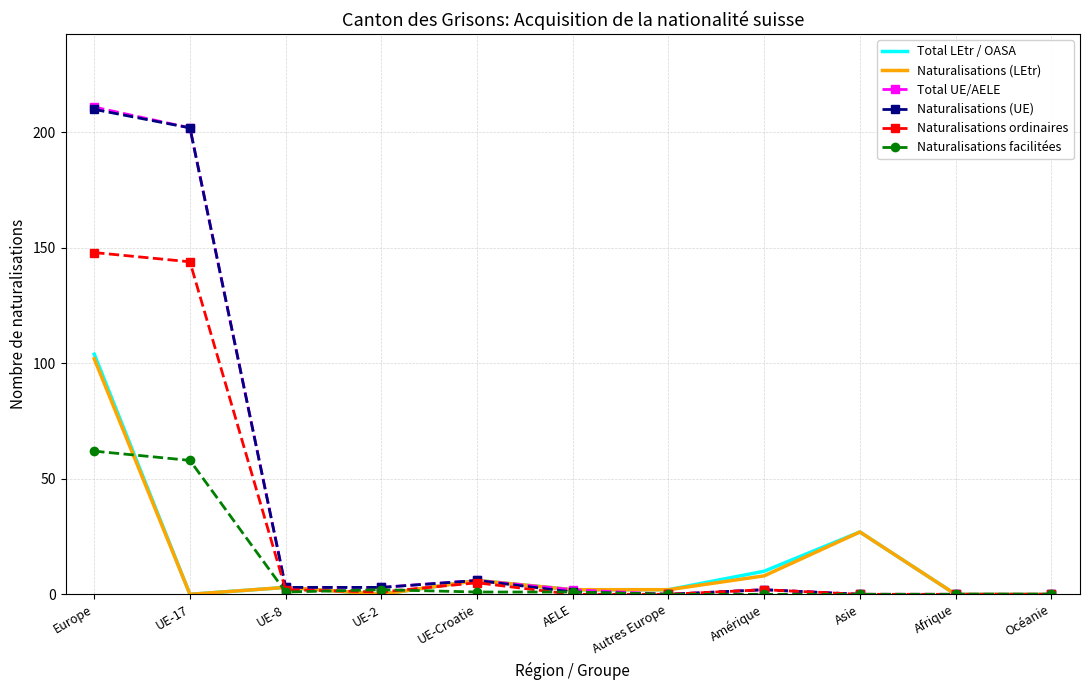

Reading left to right, transcribe all the data shown in this chart.

Total LEtr / OASA: 104	0	3	0	6	2	2	10	27	0	0
Naturalisations (LEtr): 102	0	3	0	6	2	2	8	27	0	0
Total UE/AELE: 211	202	3	3	6	2	0	2	0	0	0
Naturalisations (UE): 210	202	3	3	6	1	0	2	0	0	0
Naturalisations ordinaires: 148	144	2	1	5	0	0	2	0	0	0
Naturalisations facilitées: 62	58	1	2	1	1	0	0	0	0	0